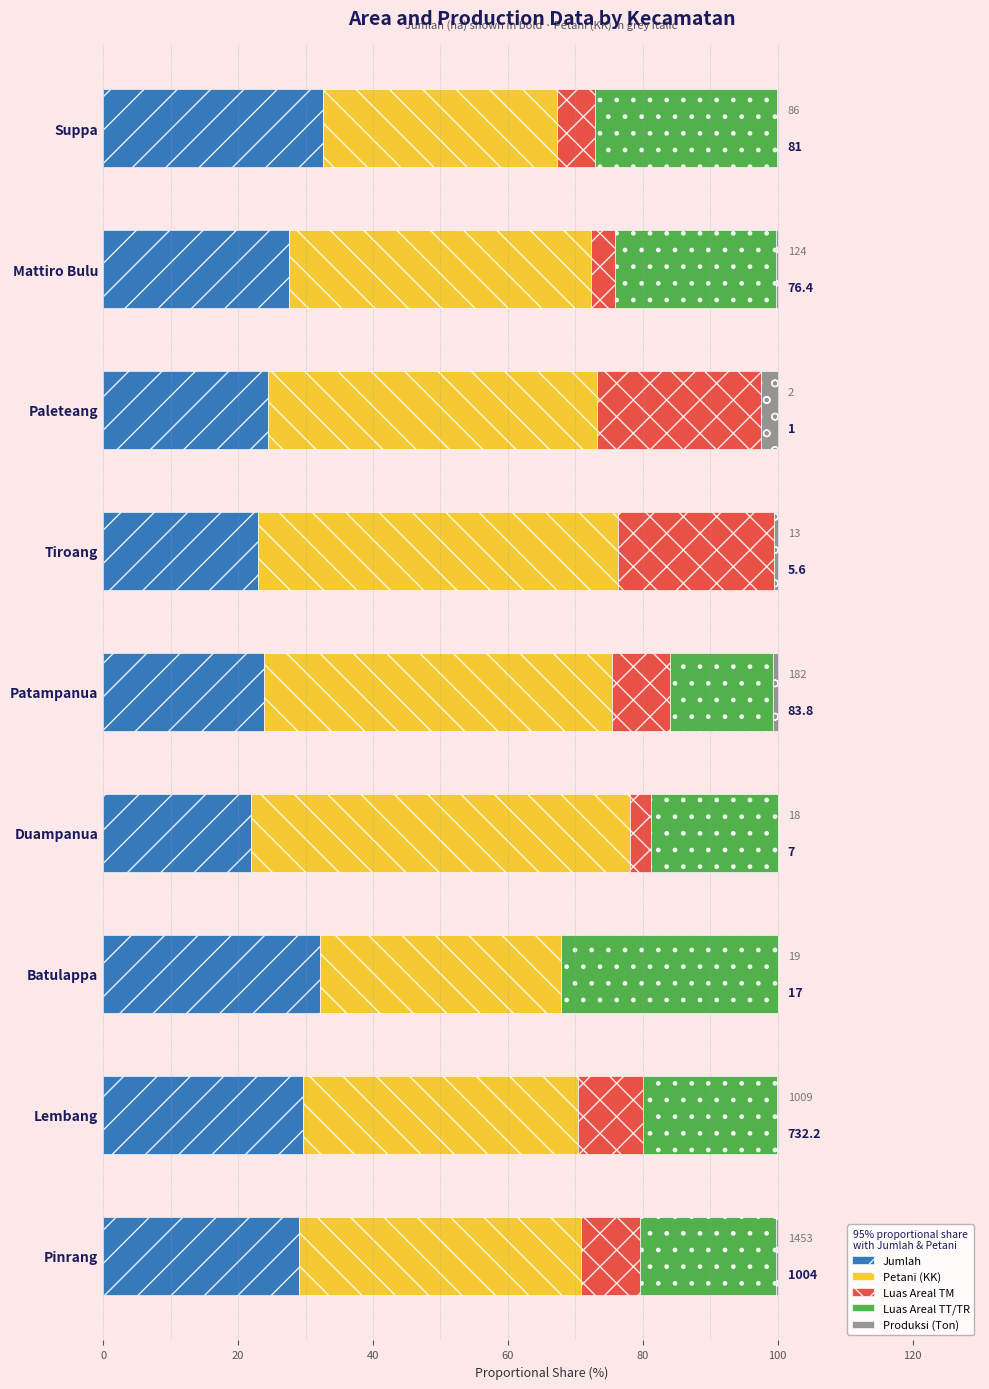

Is it true that Jumlah equals 33.1 at Paleteang?

False